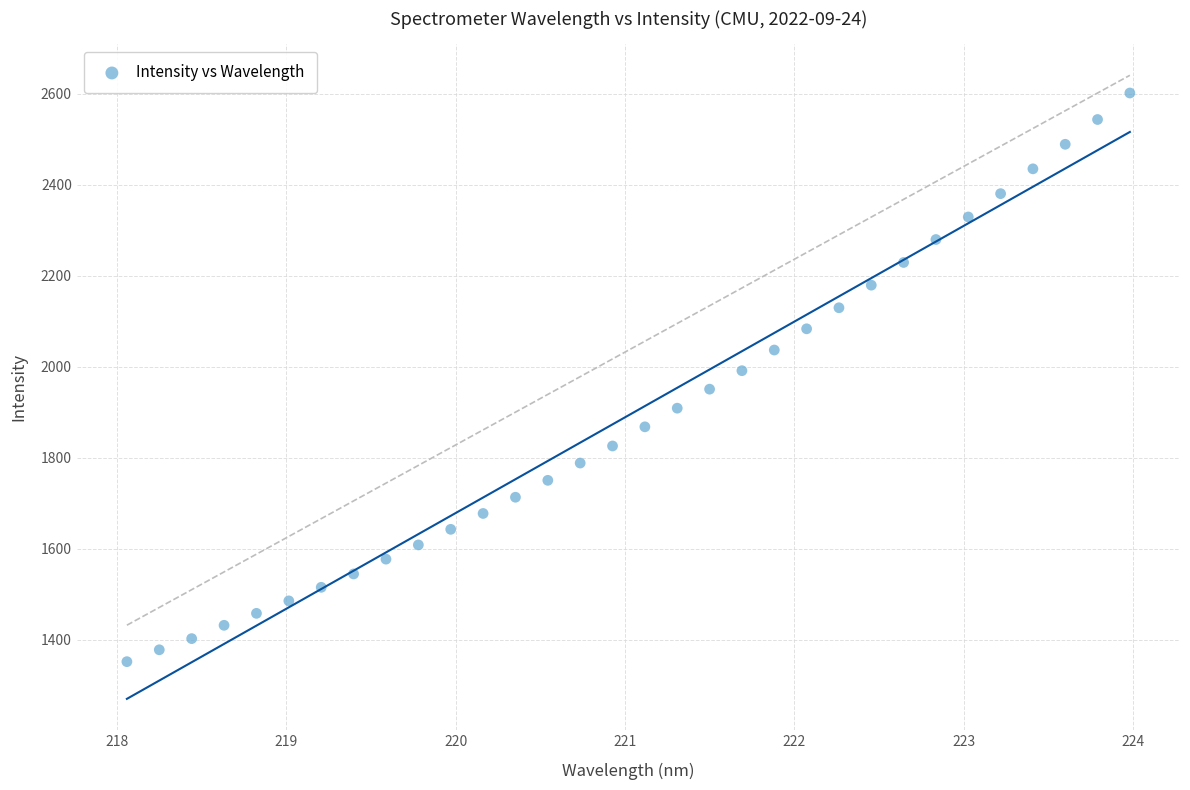

What is the range of X values (max minus min)?

5.9